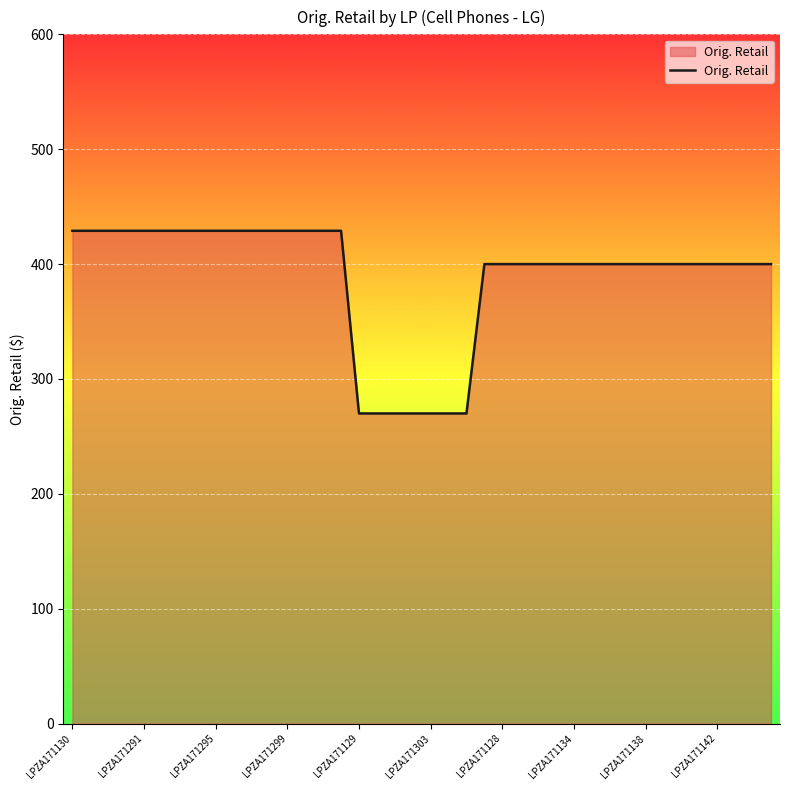

What is the average value?

388.8